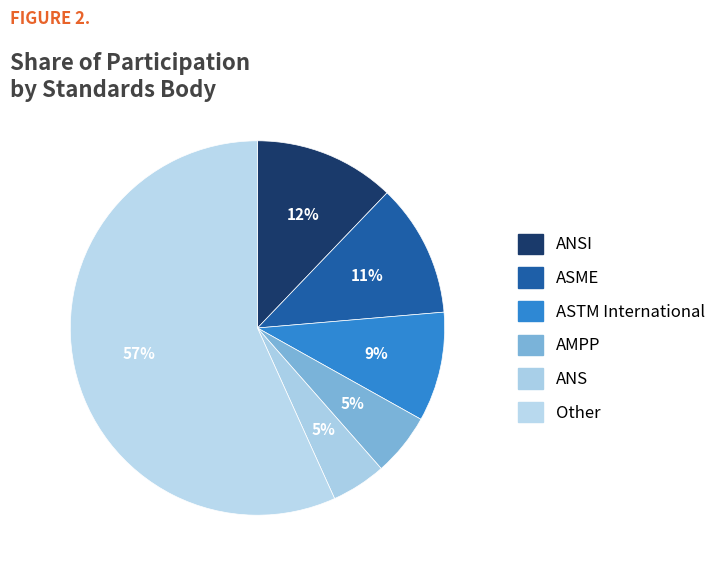

Which category accounts for the majority?

Other